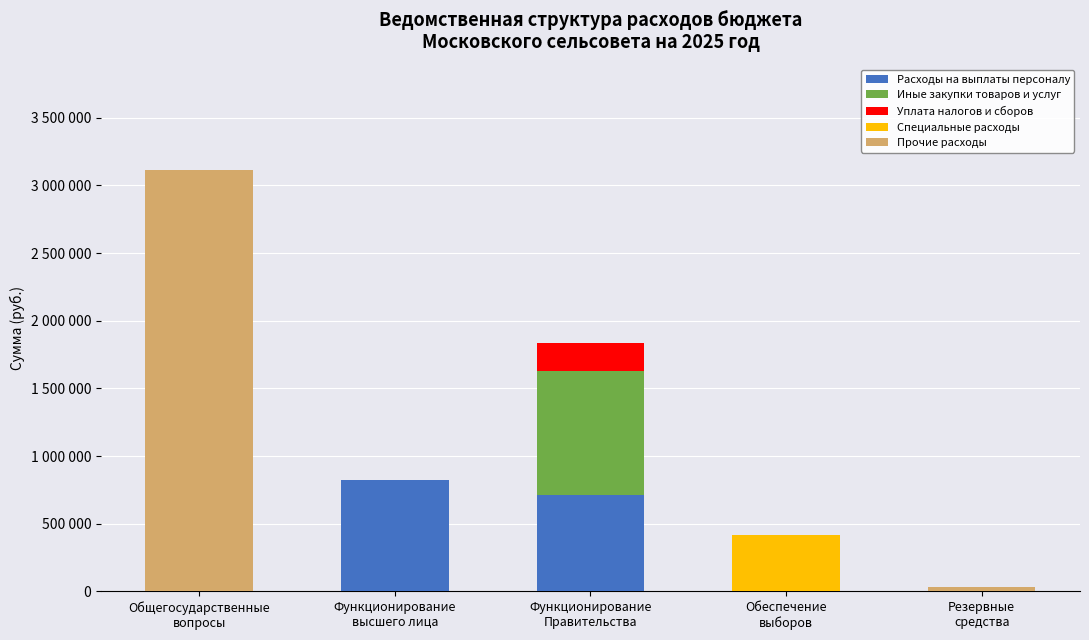

Are the bars grouped side by side (vs. stacked)?

No